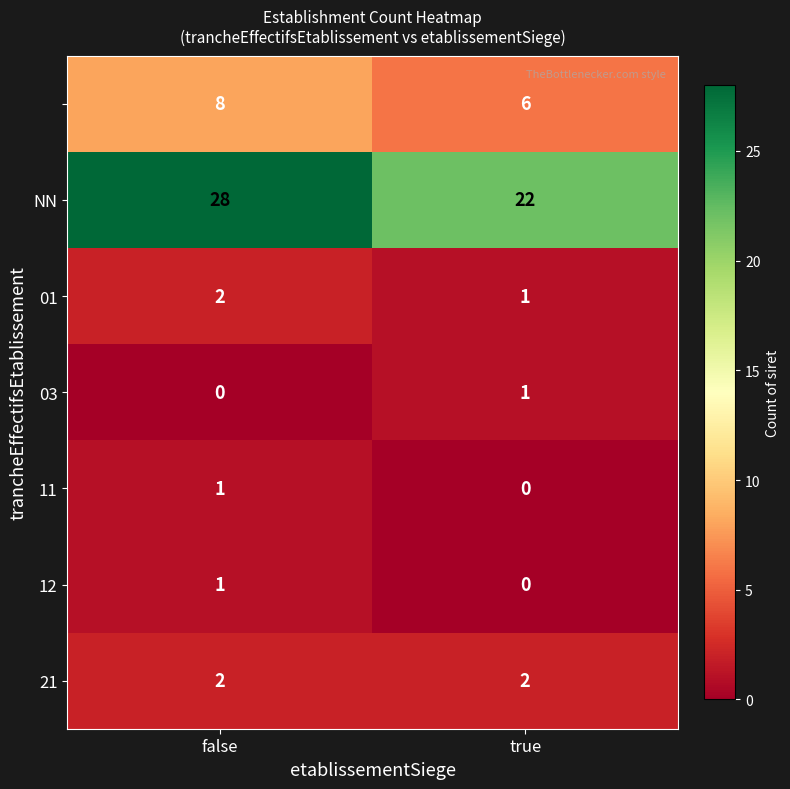

What is the total value across all series at true?

32